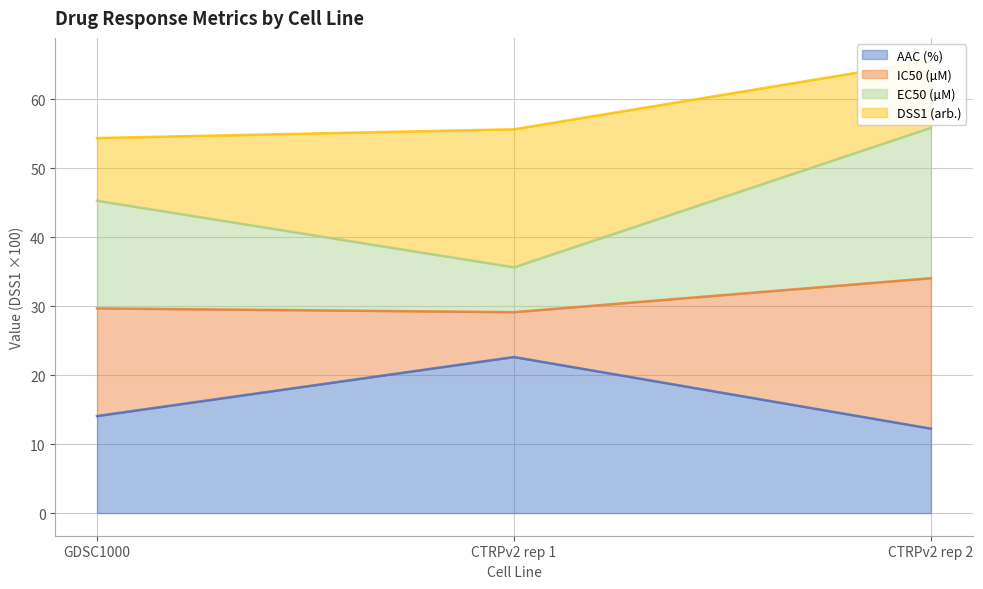

Where is AAC (%) nearest to the value 17?

GDSC1000